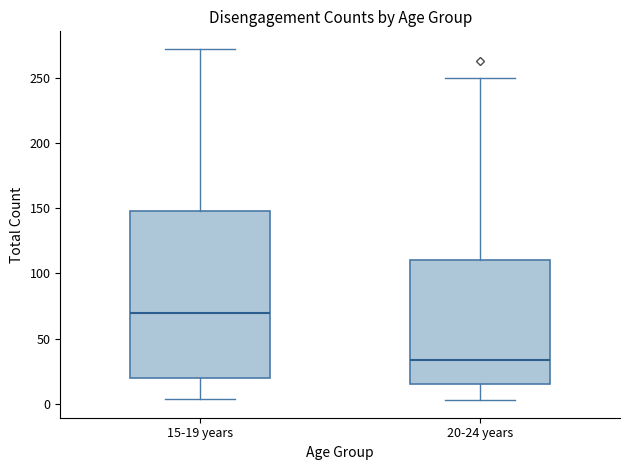

Reading left to right, read every box against the y-axis: the position of its median line, the range the box covers, and the ends of its whiskers. The values are not printed on the chart, so give them approximately, as read against the axis.

15-19 years: median 70, box 20 to 150, whiskers 5 to 270
20-24 years: median 35, box 15 to 110, whiskers 5 to 250